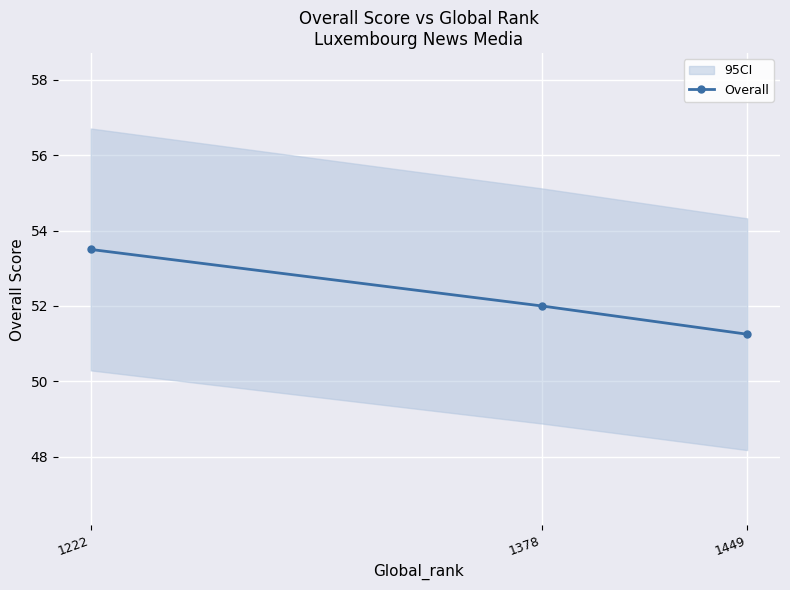

How many lines are shown in the chart?

1